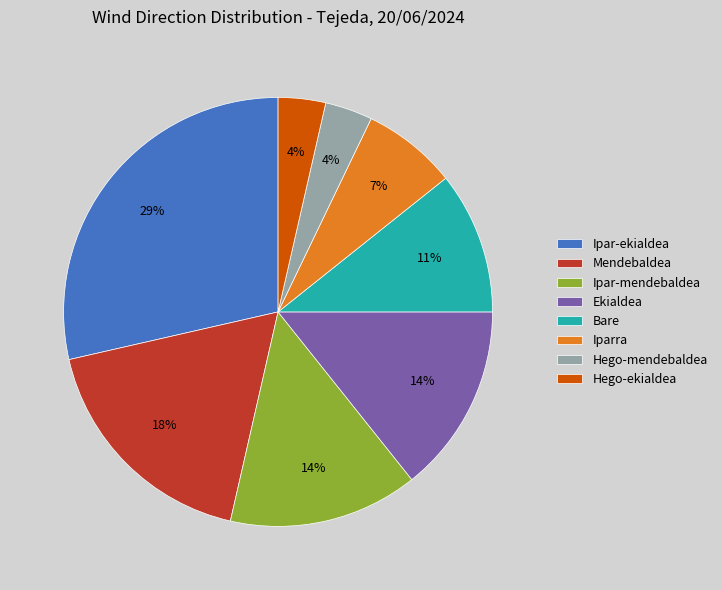

Does Ipar-ekialdea represent more than half of the total?

No